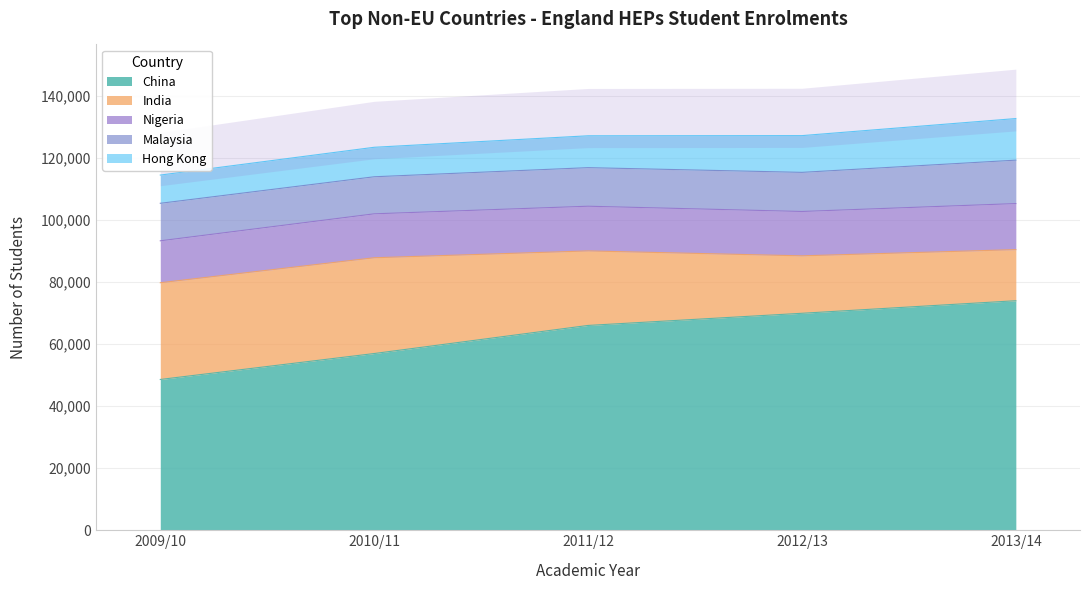

Which series has the widest spread of values?

China